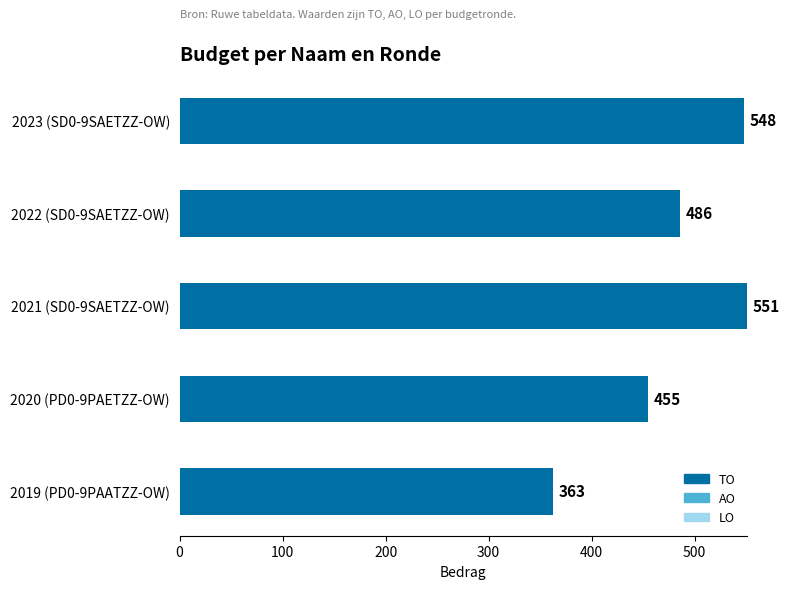

The value at 2023 (SD0-9SAETZZ-OW) is 548. True or false?

True